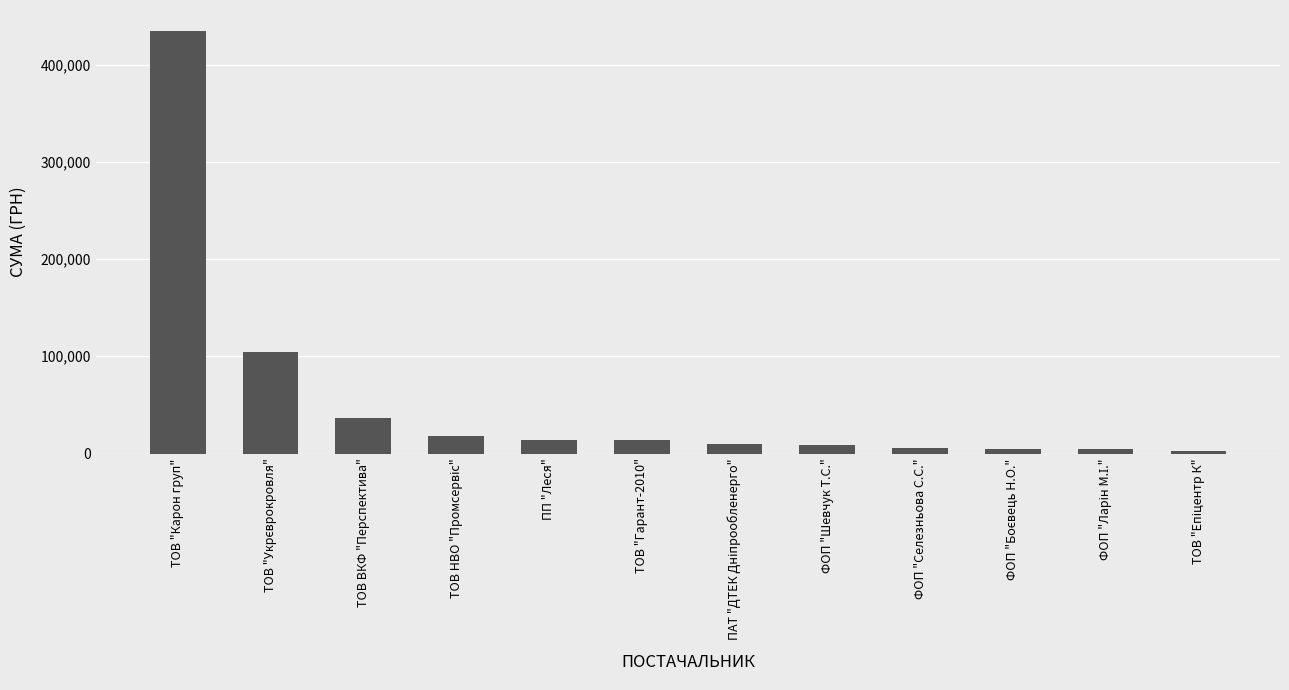

What is the label of the 3rd bar from the left?

ТОВ ВКФ "Перспектива"